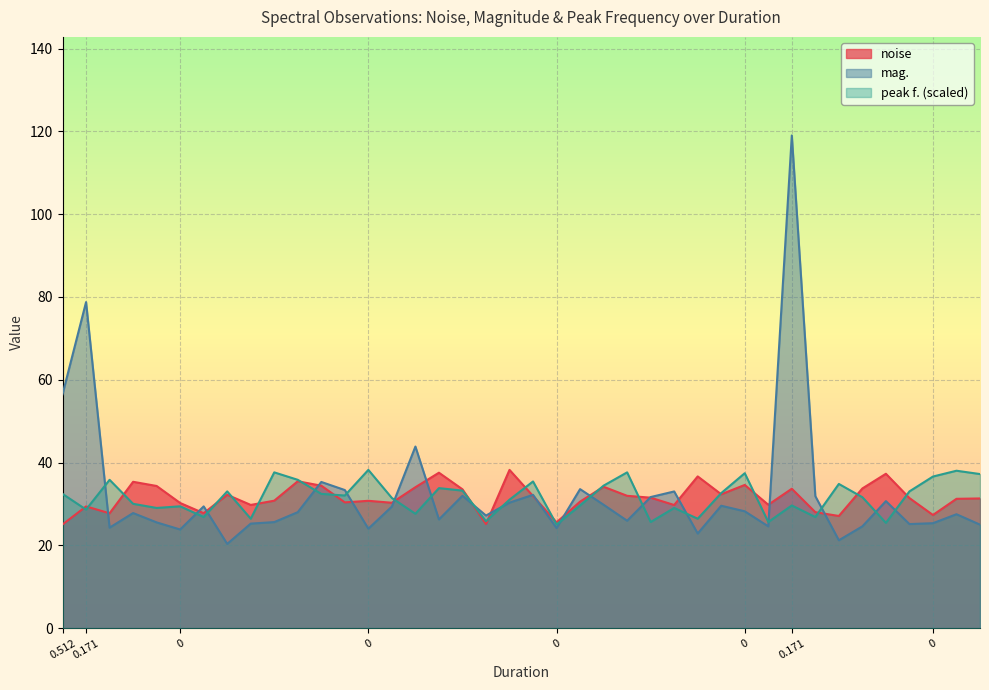

How many lines are shown in the chart?

3